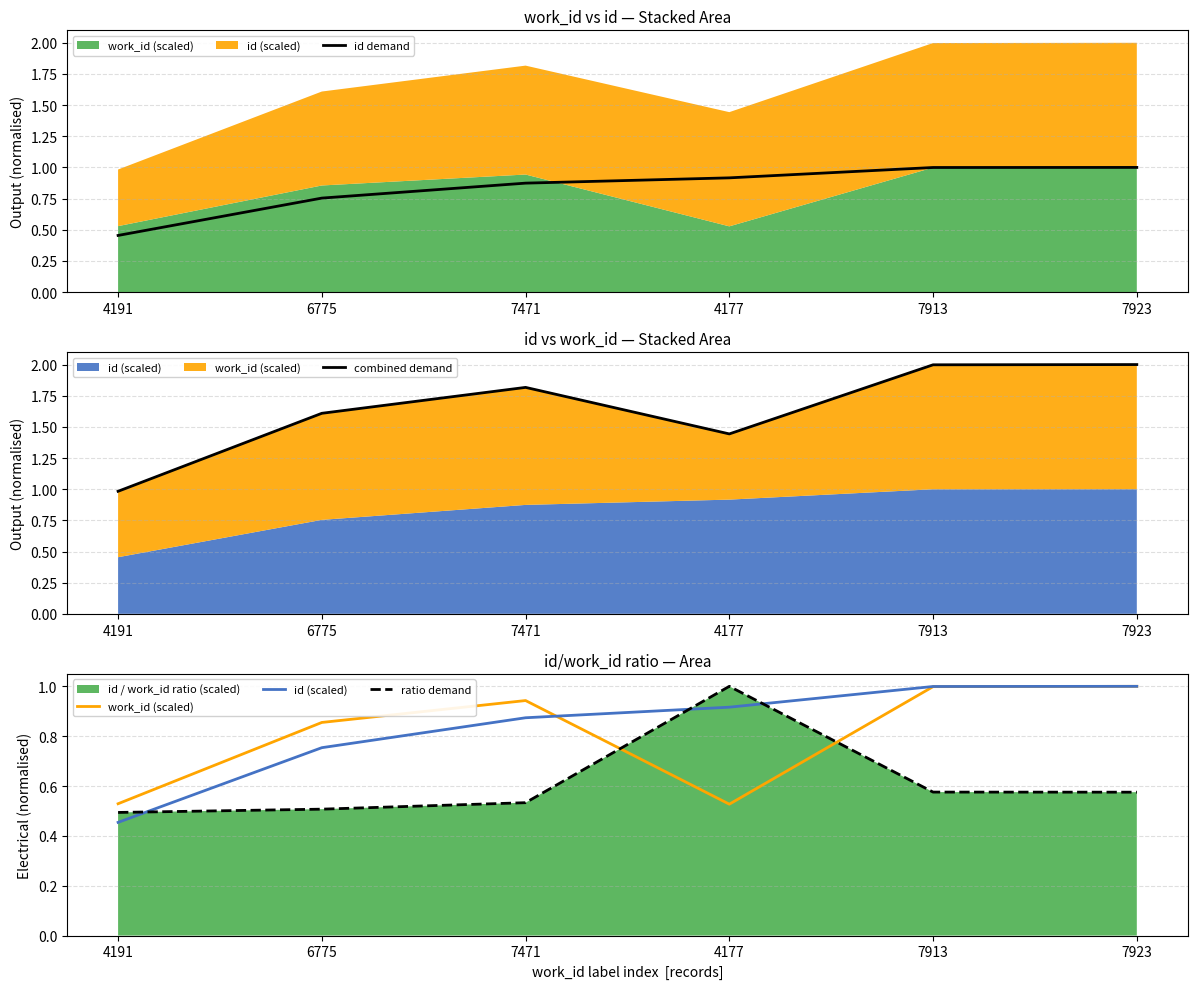

At how many categories does at least one series exceed 1?

5